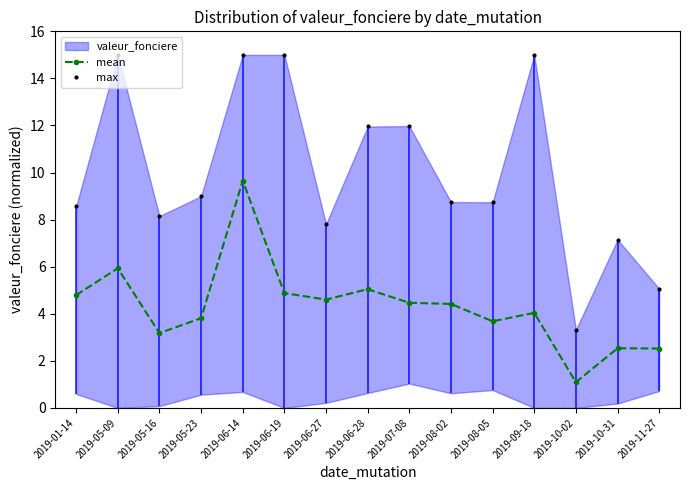

The mean series shows 3.6 at 2019-10-31. True or false?

False